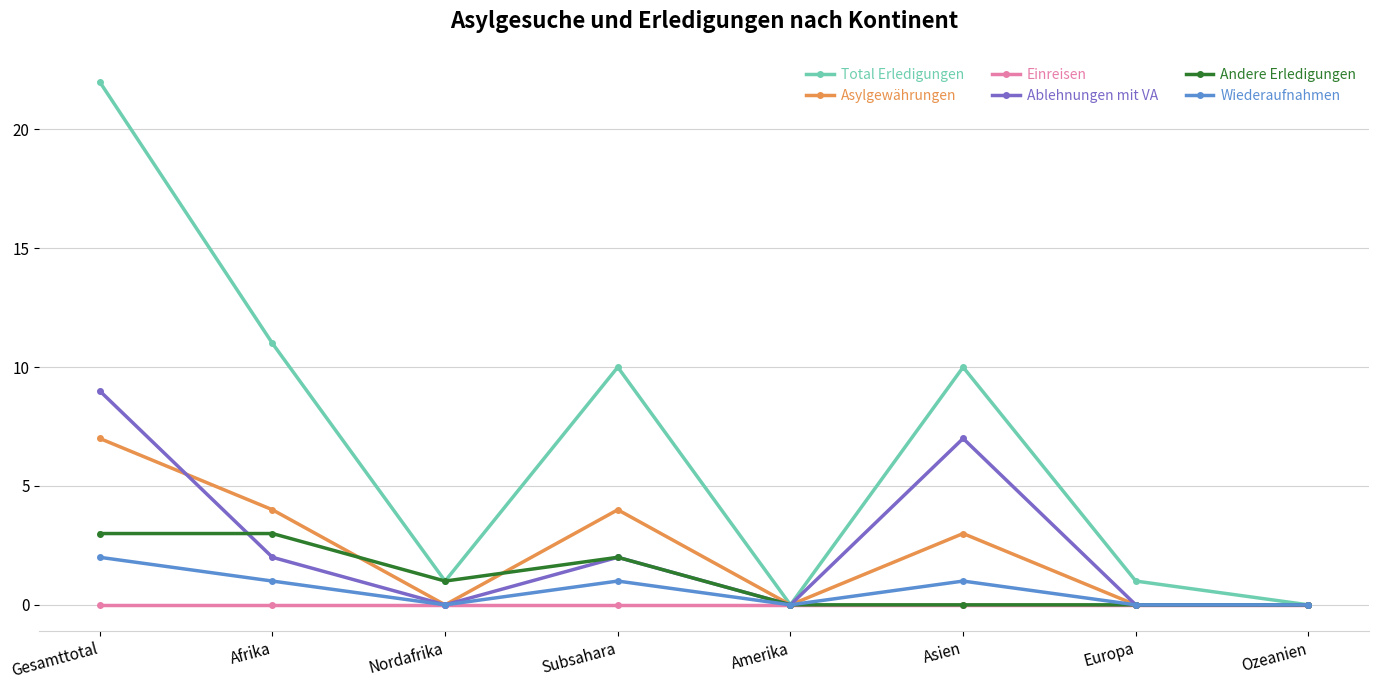

Which series changed the most between Afrika and Ozeanien?

Total Erledigungen